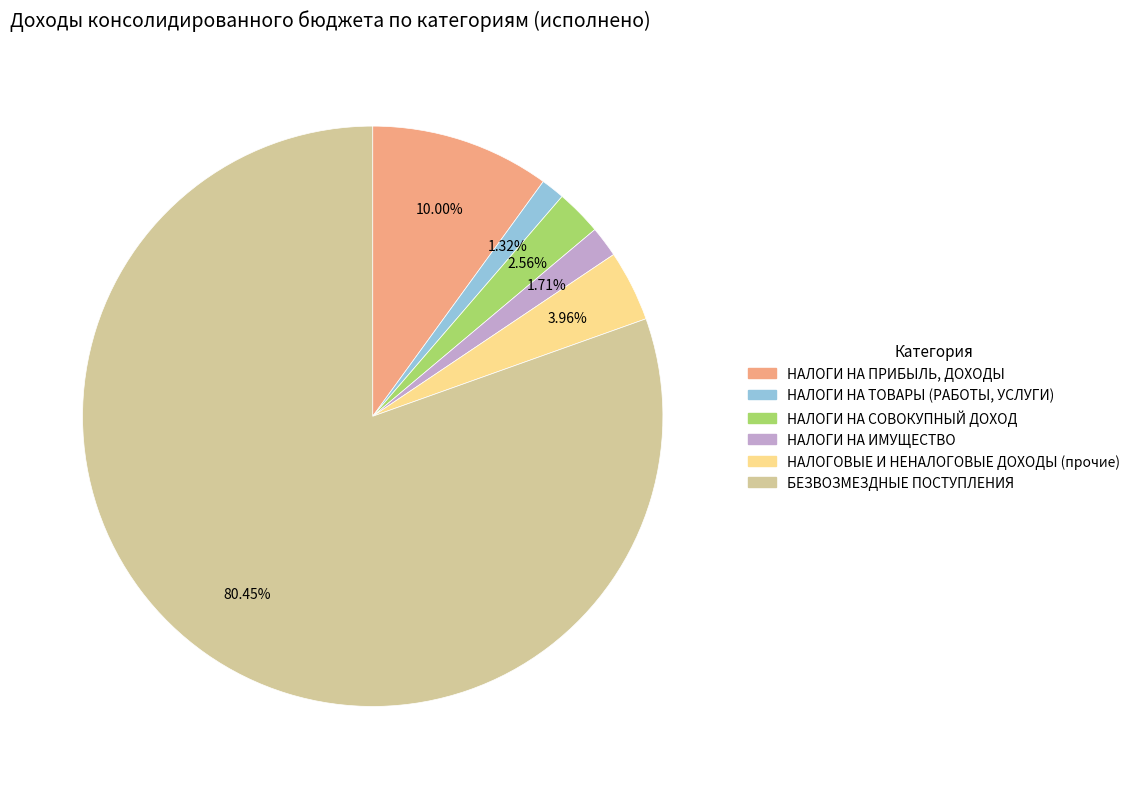

How many segments does this pie chart have?

6